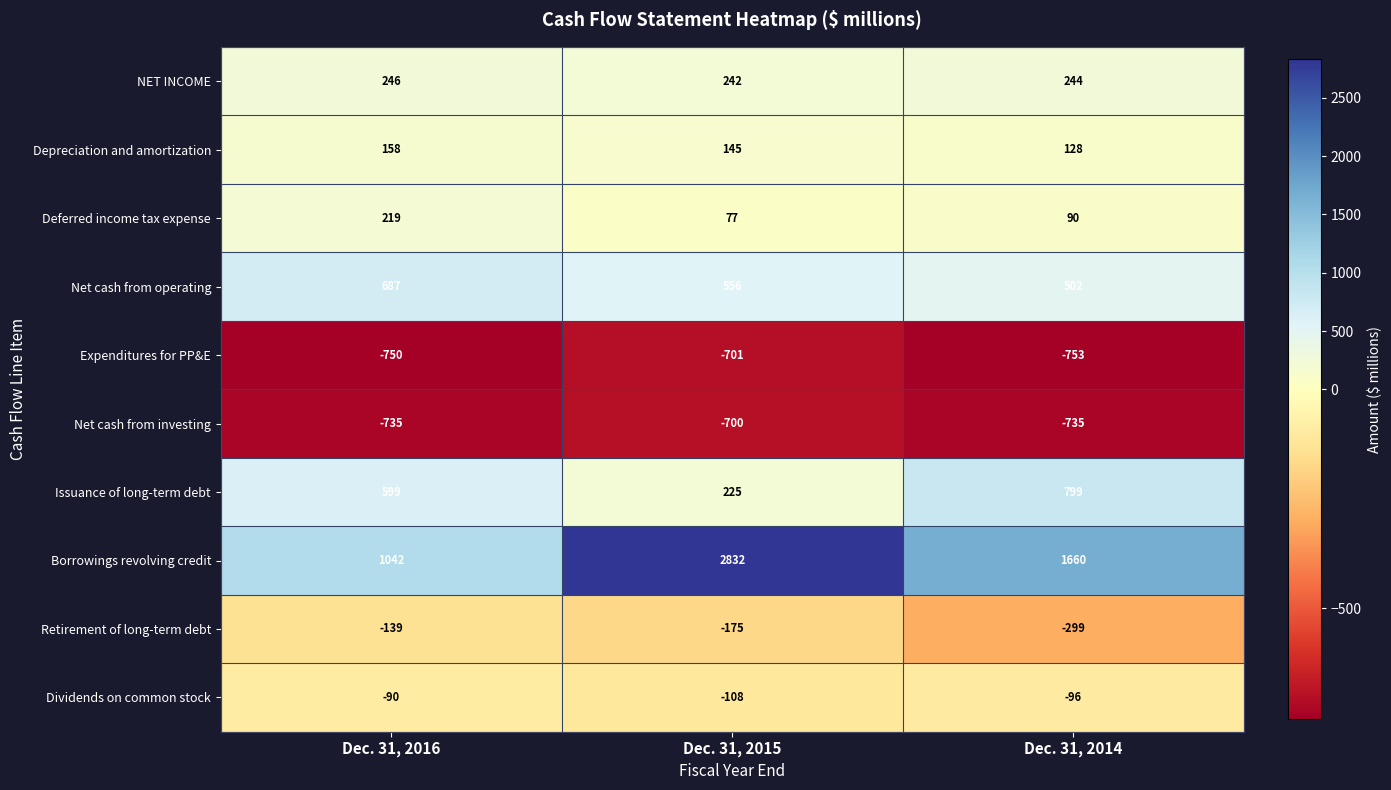

Which category has the lowest value across all series?

Dec. 31, 2014